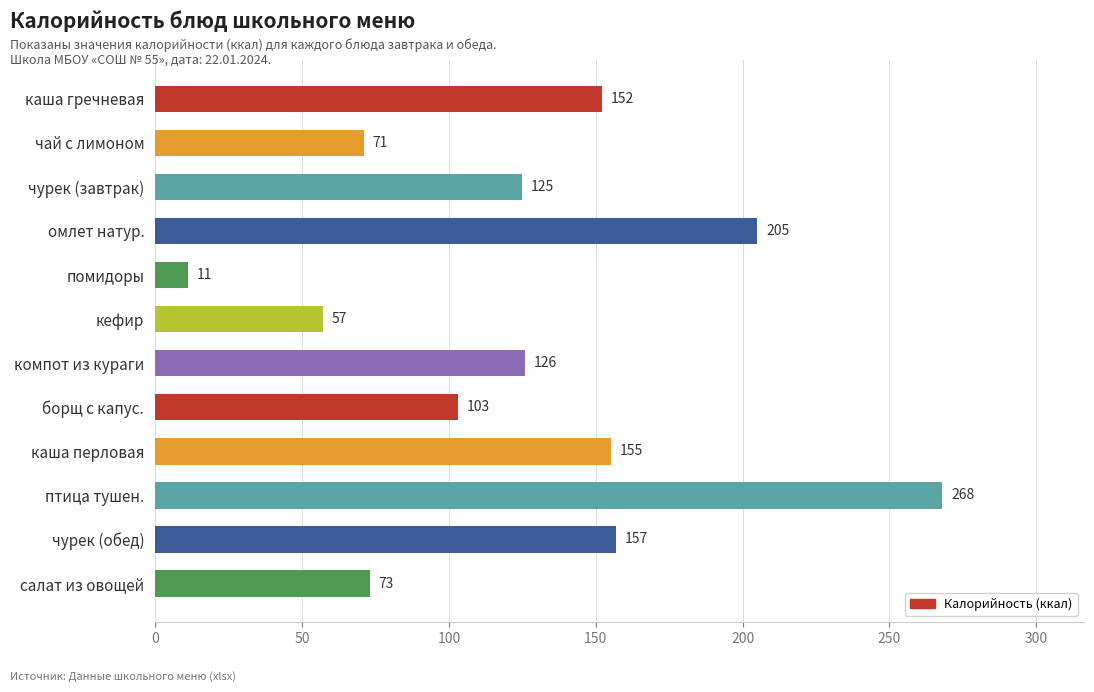

What is the minimum value shown in the chart?

11